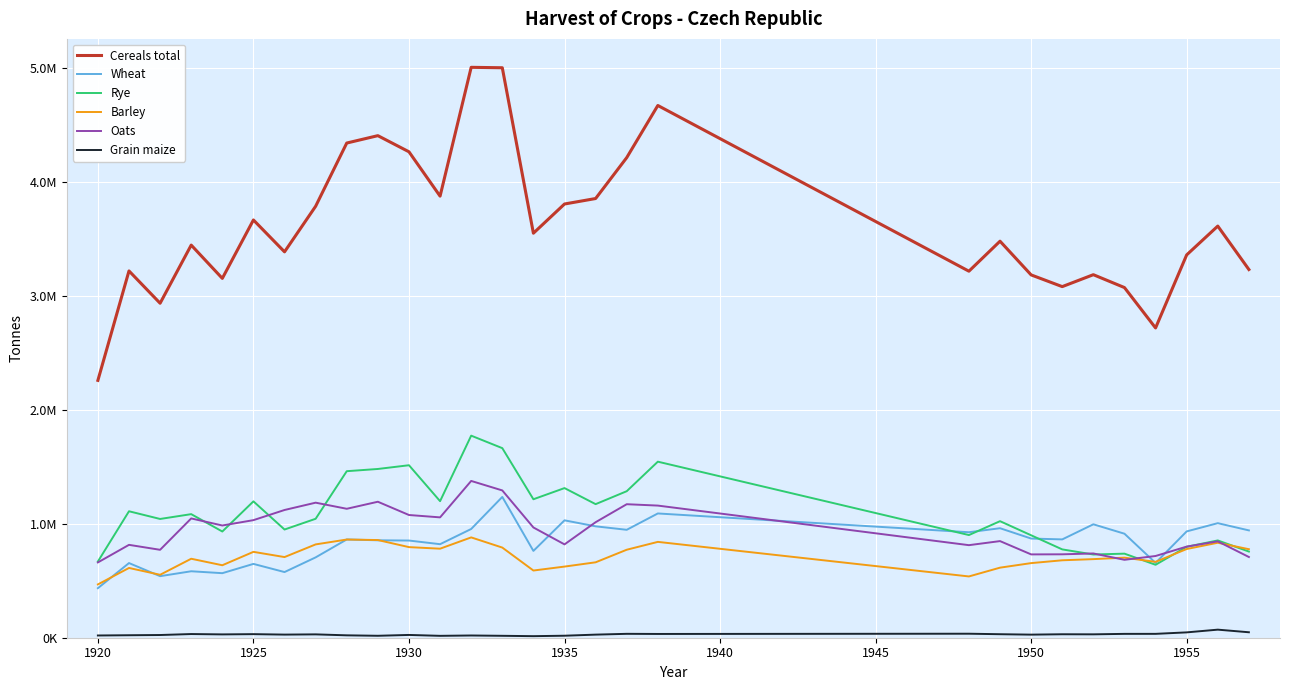

True or false: Wheat and Grain maize intersect in this chart.

False